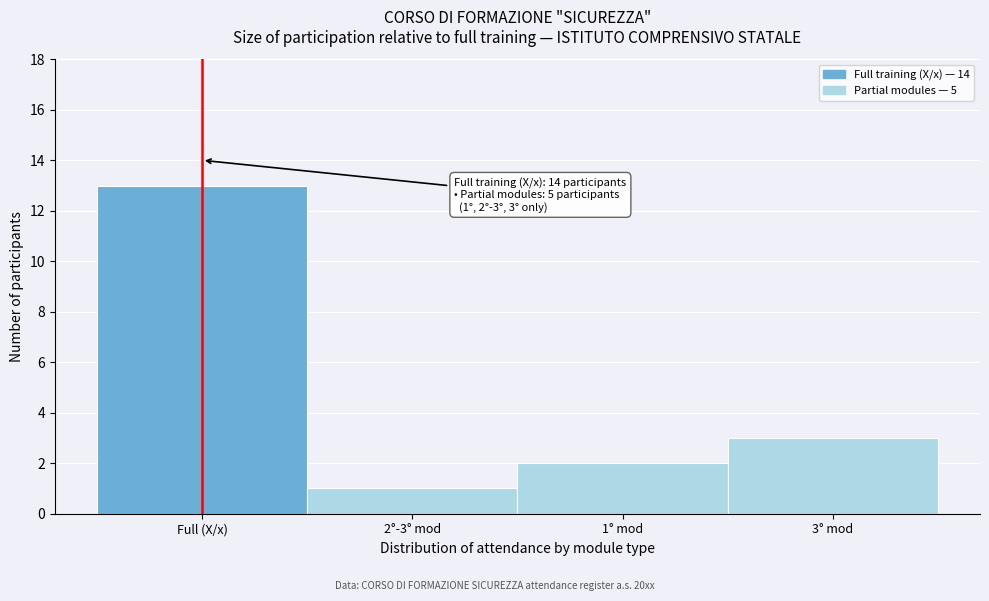

Reading right to left, list all the values displayed in this chart.

3° mod=3	1° mod=2	2°-3° mod=1	Full (X/x)=13